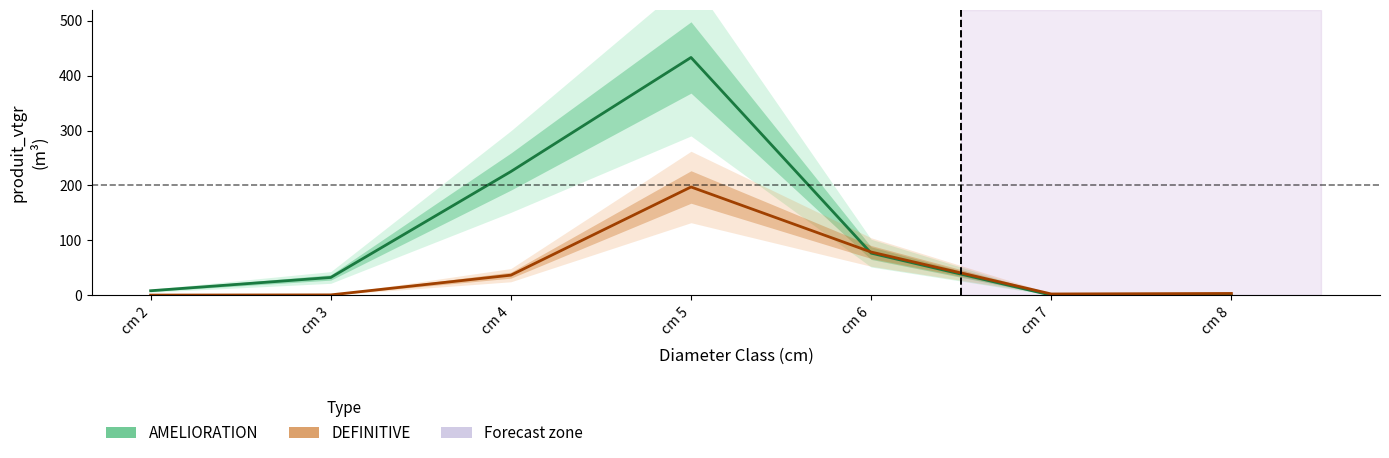

Between cm 2 and cm 4, which series saw the biggest shift?

AMELIORATION